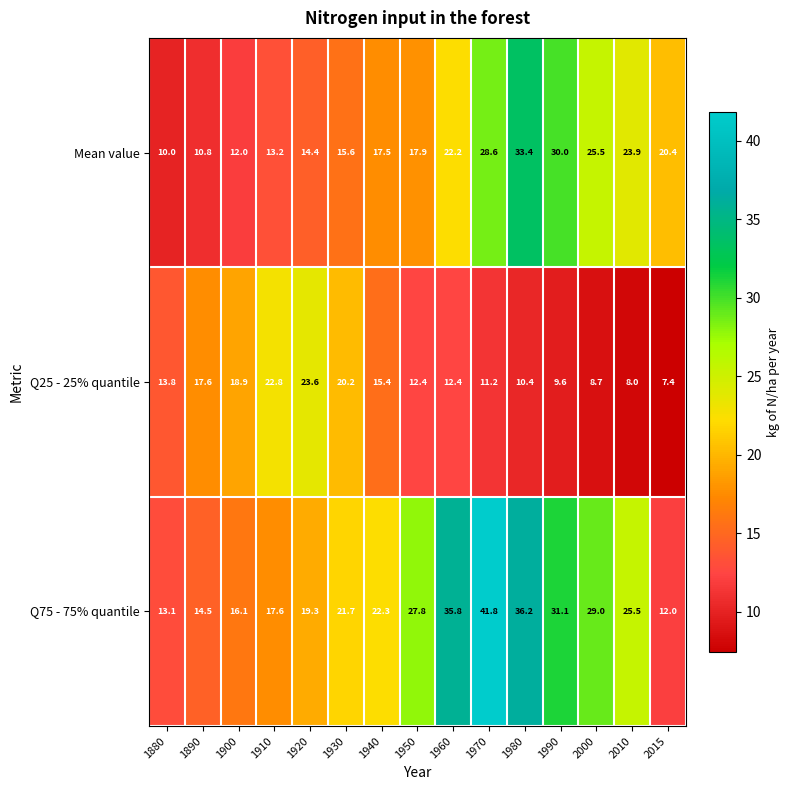

What is the difference between the second highest and second lowest values in the Q25 - 25% quantile series?

14.8